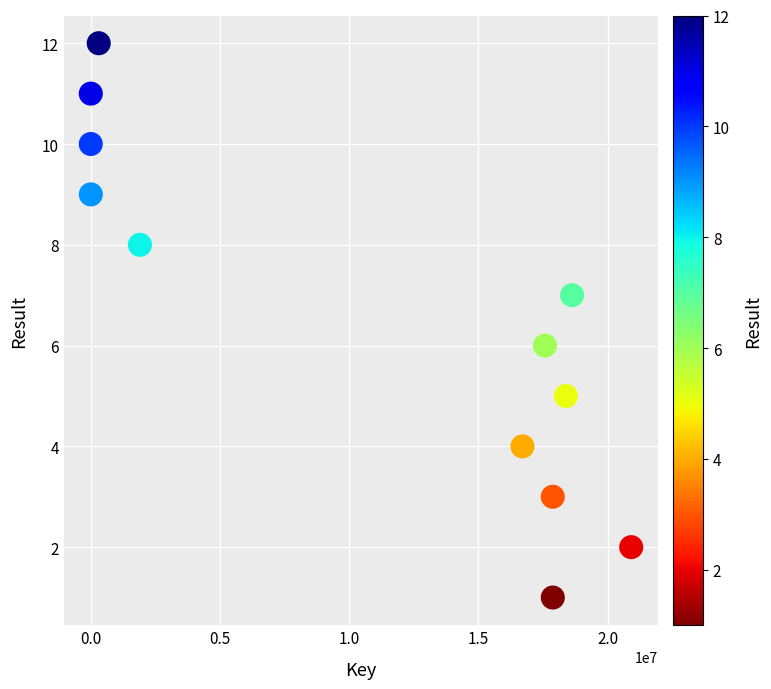

What is the range of X values (max minus min)?

20905547